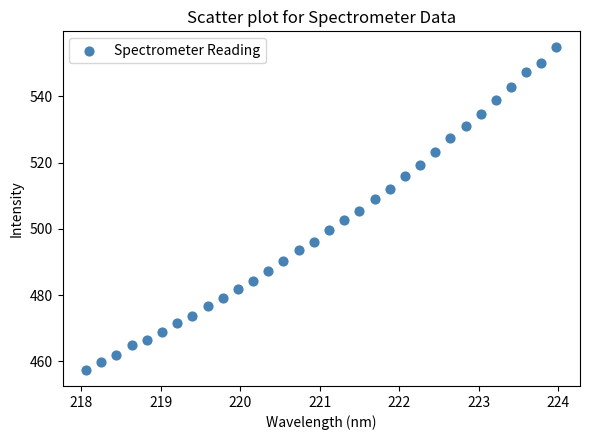

What is the range of Y values (max minus min)?

97.4